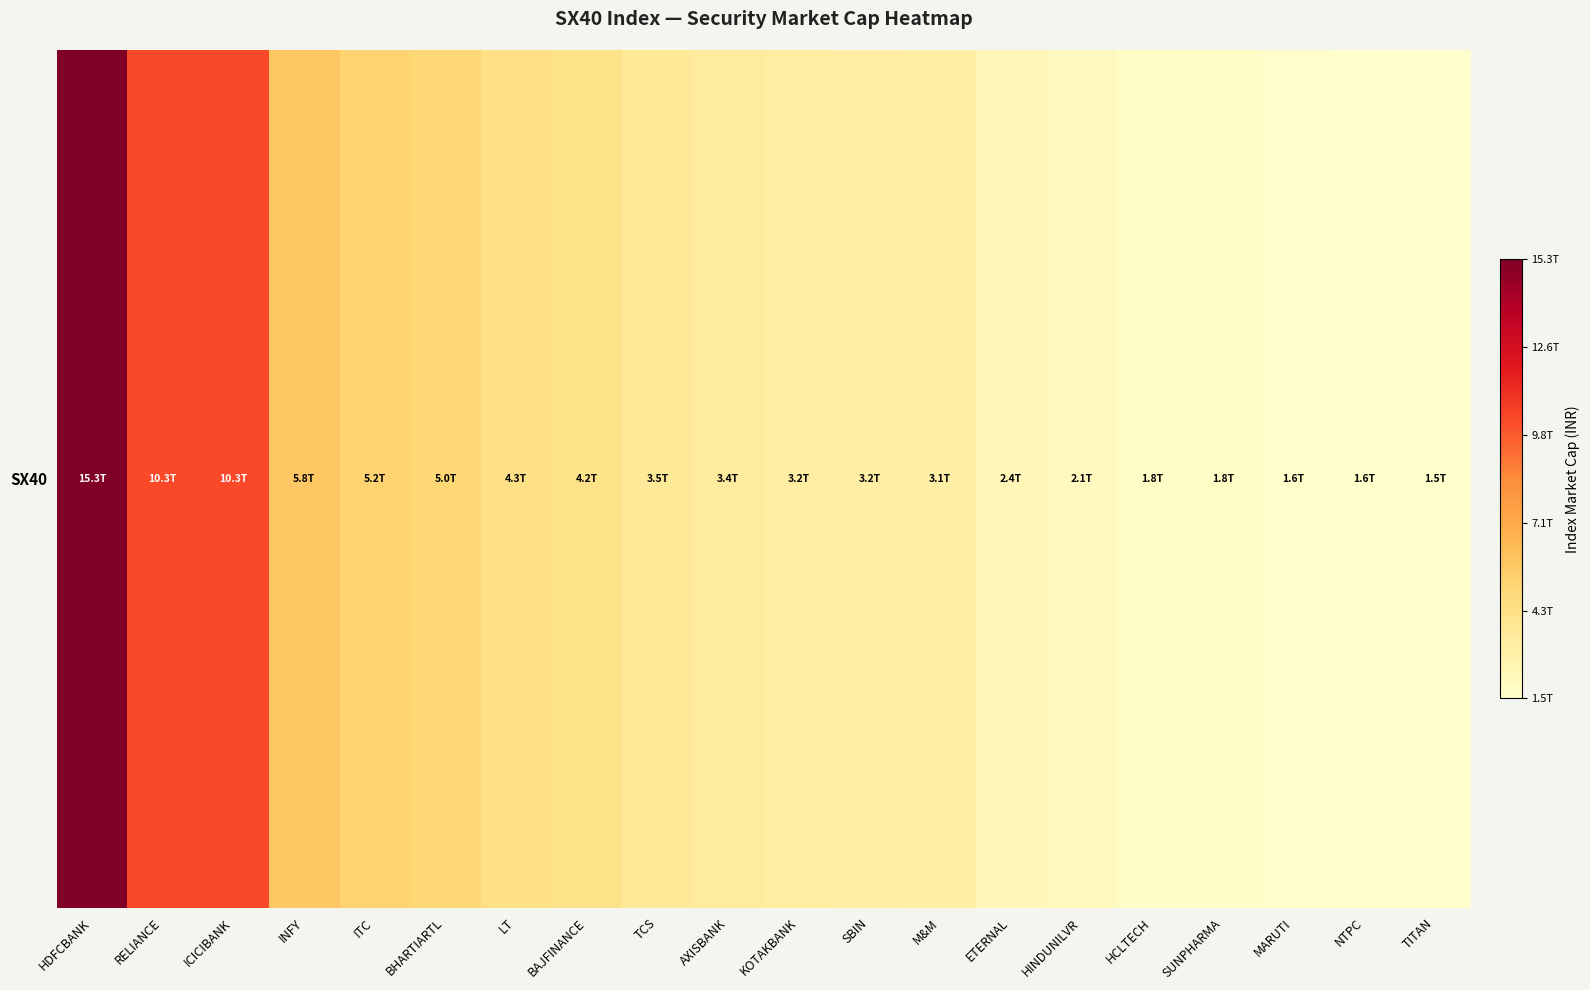

What is the average value?

4486249250575